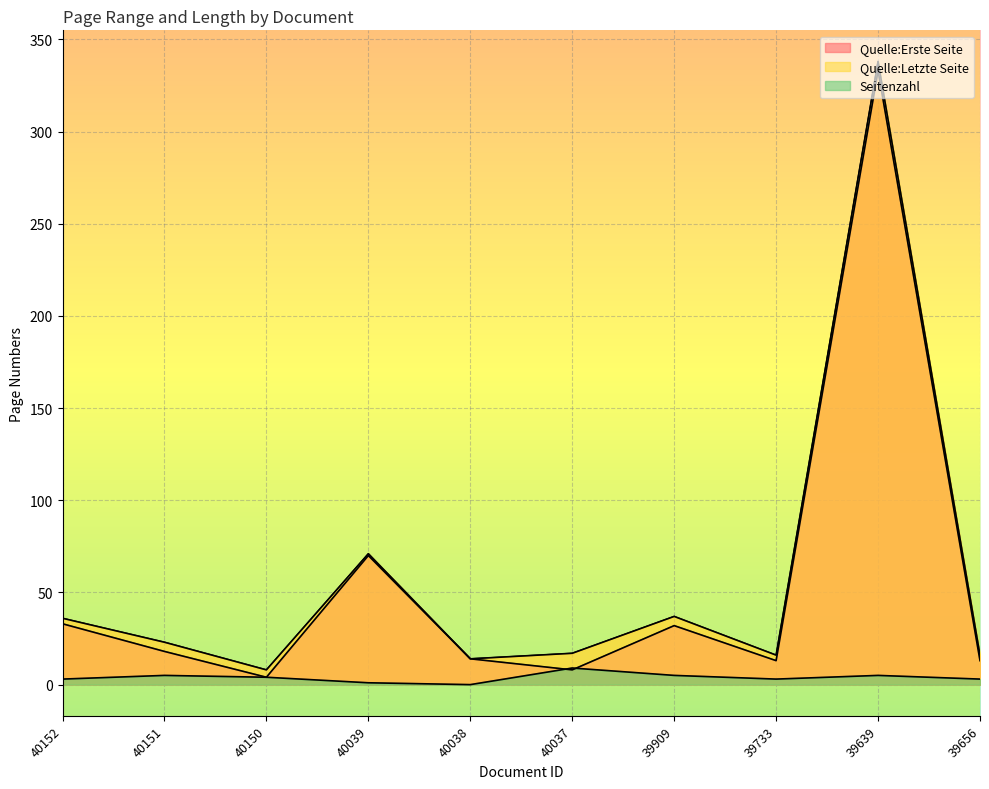

In Seitenzahl, how many points are higher than both neighbors (excluding endpoints)?

3